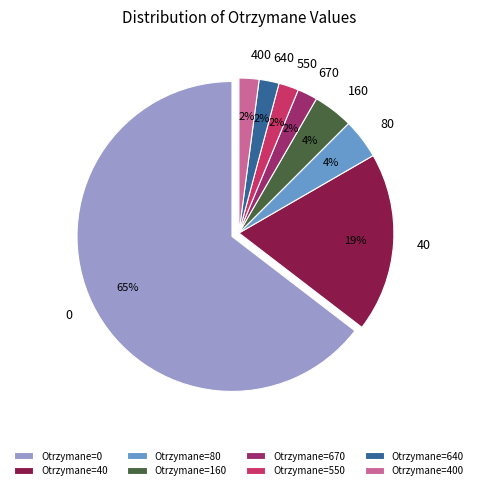

Which slice represents more than half of the pie?

Otrzymane=0